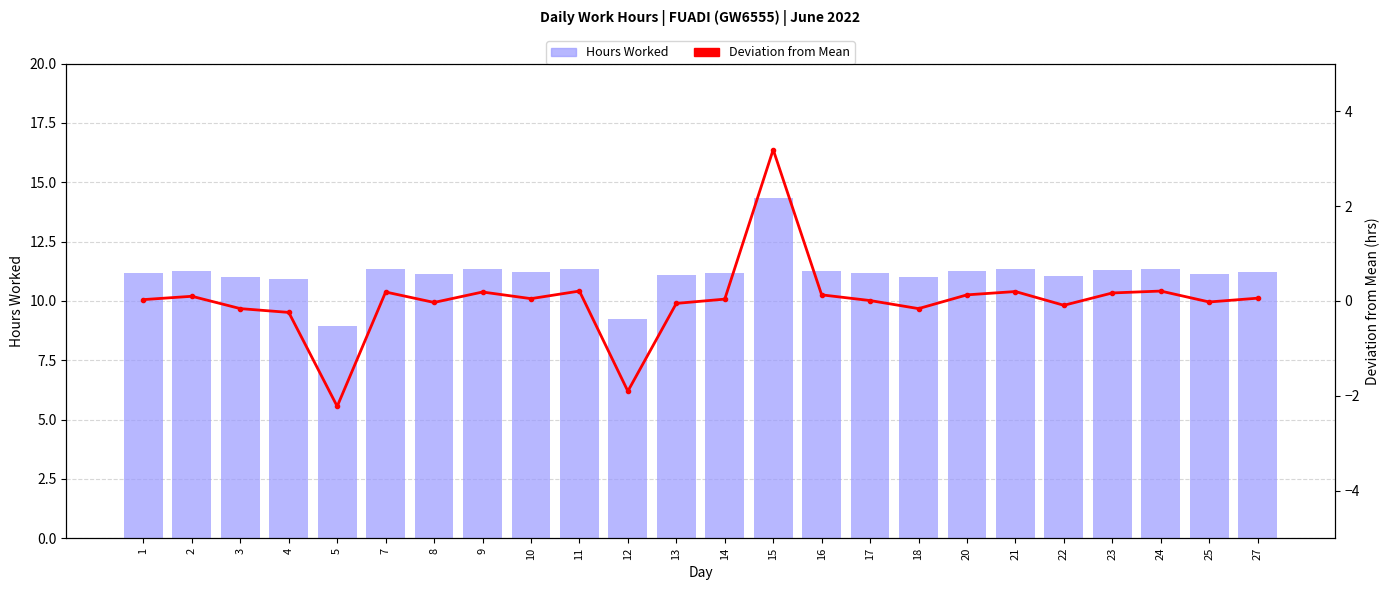

Which series has the widest spread of values?

Hours Worked